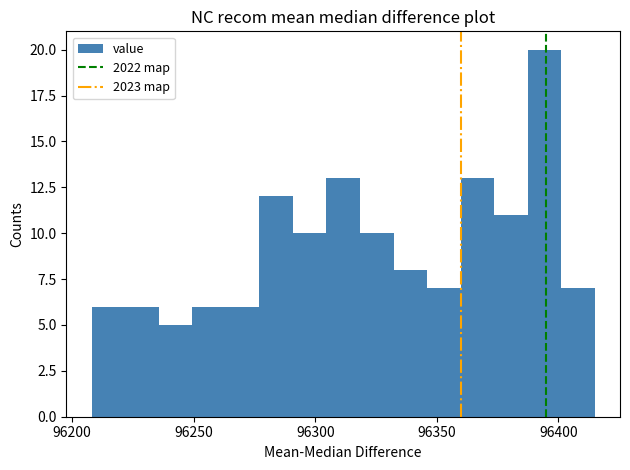

Around what value on the x-axis is the tallest bar? Give the approximate position of its centre, as read against the axis.

96395